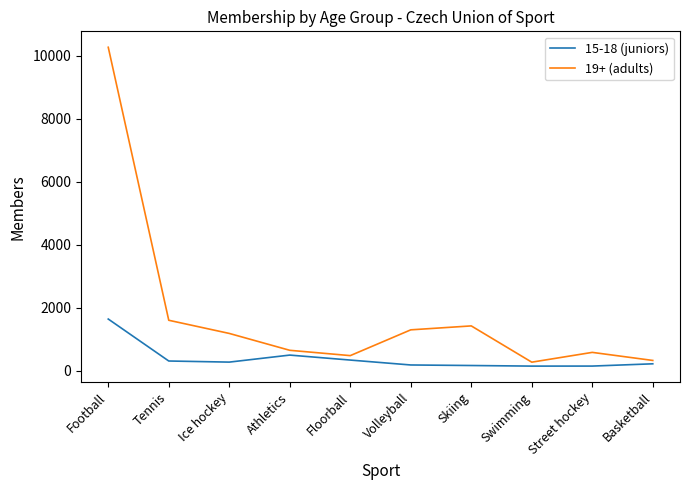

What is the sum of all 15-18 (juniors) values?

3955